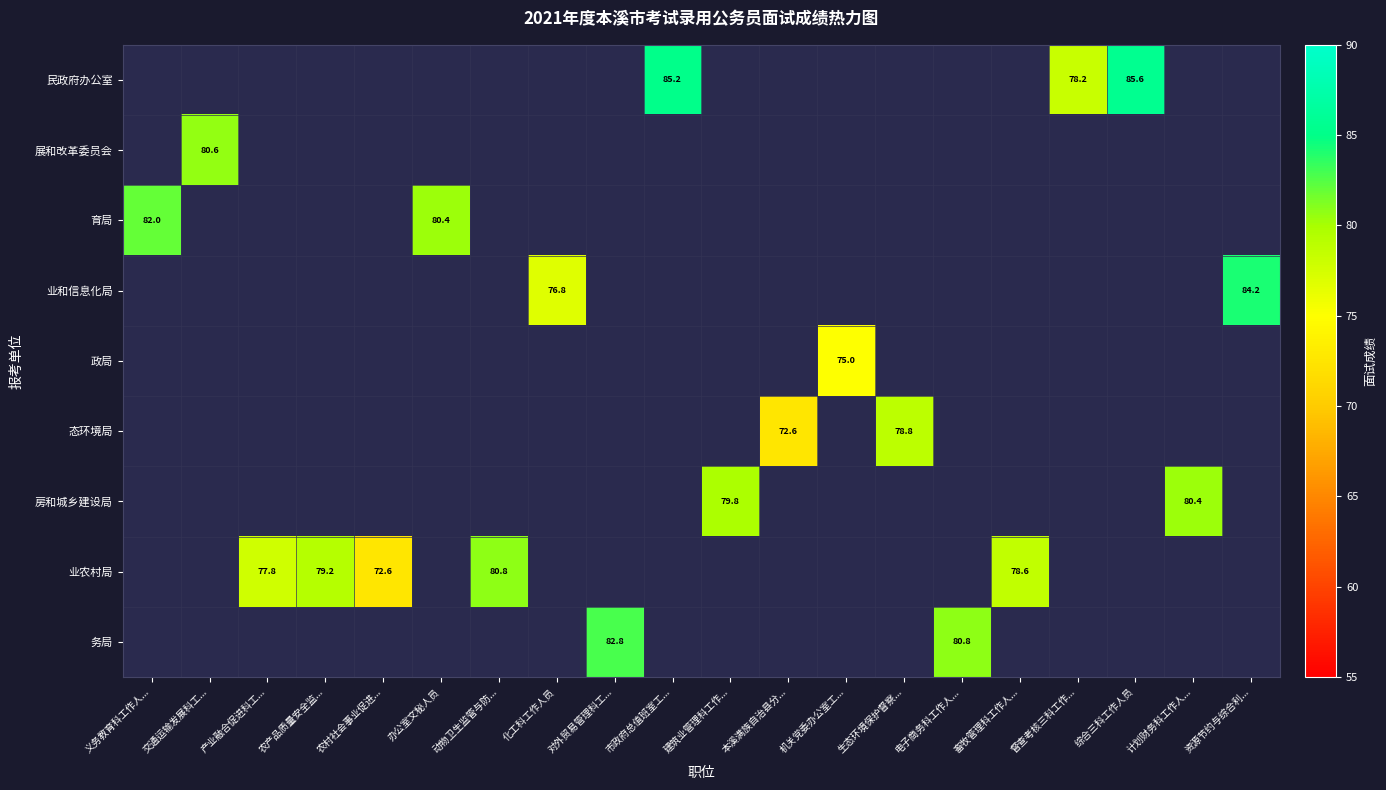

Is it true that 业农村局 equals 121.8 at 动物卫生监管与防...?

False